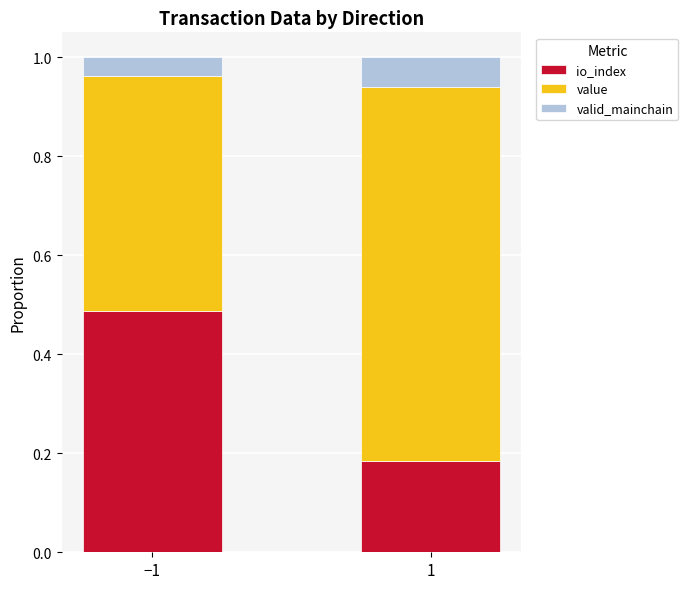

What is the total value across all series at −1?

1.0